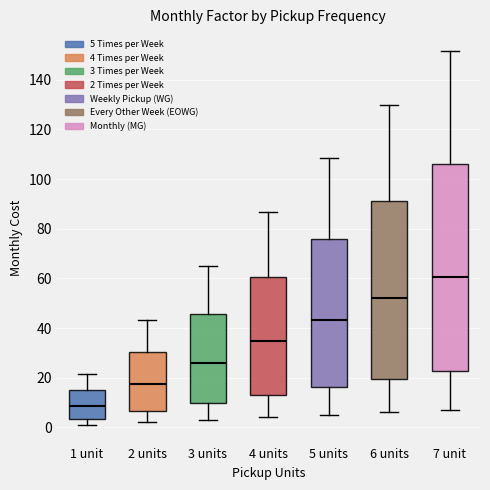

Reading left to right, transcribe this box plot: for each box, give where its median line is, the range the box spans, and where its two whiskers end, as read against the y-axis. The values are not printed on the chart, so give them approximately, as read against the axis.

1 unit: median 8, box 4 to 16, whiskers 2 to 22
2 units: median 18, box 6 to 30, whiskers 2 to 44
3 units: median 26, box 10 to 46, whiskers 4 to 66
4 units: median 34, box 14 to 60, whiskers 4 to 86
5 units: median 44, box 16 to 76, whiskers 6 to 108
6 units: median 52, box 20 to 92, whiskers 6 to 130
7 unit: median 60, box 22 to 106, whiskers 8 to 152